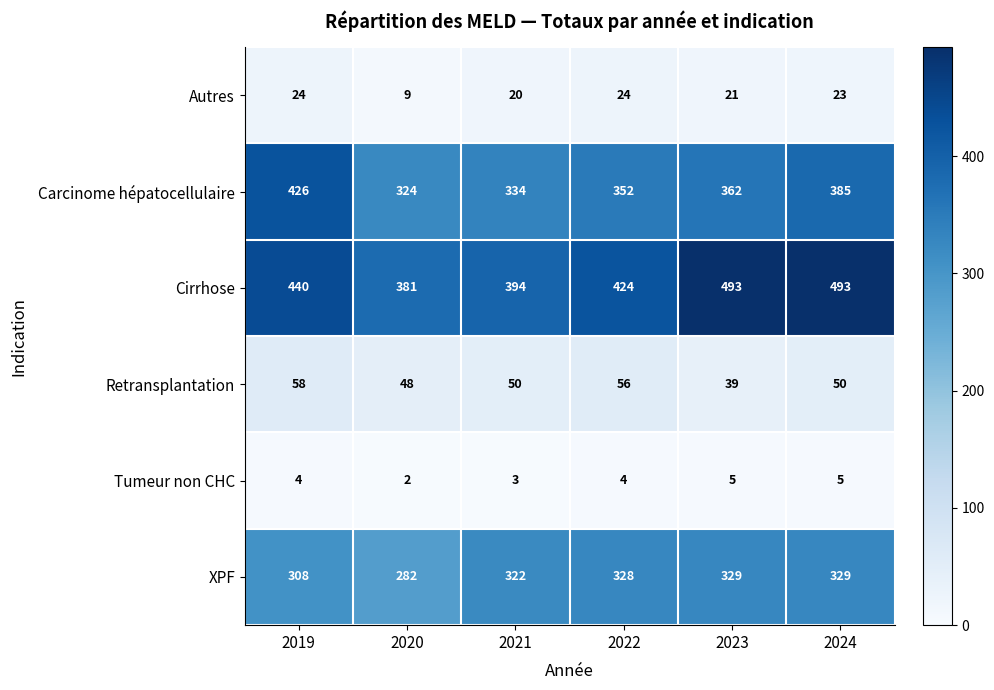

What is the maximum value shown in the chart?

493